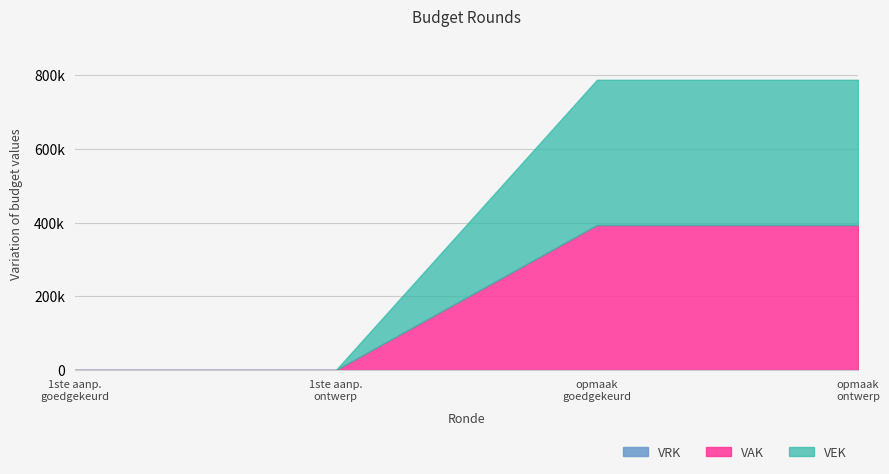

What is the difference between the second highest and second lowest values in the VEK series?

393744